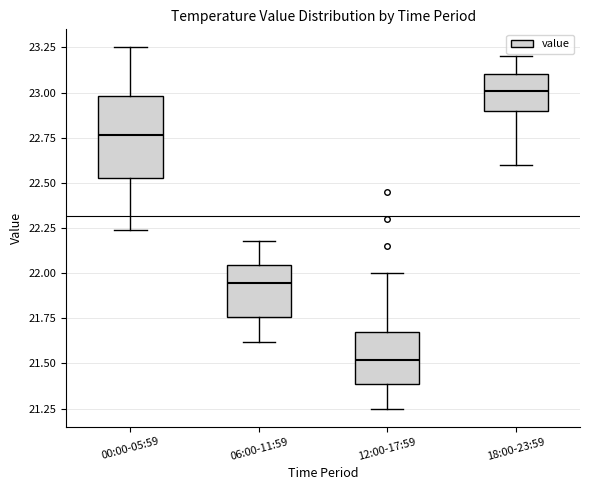

Which box has the lowest median line?

12:00-17:59